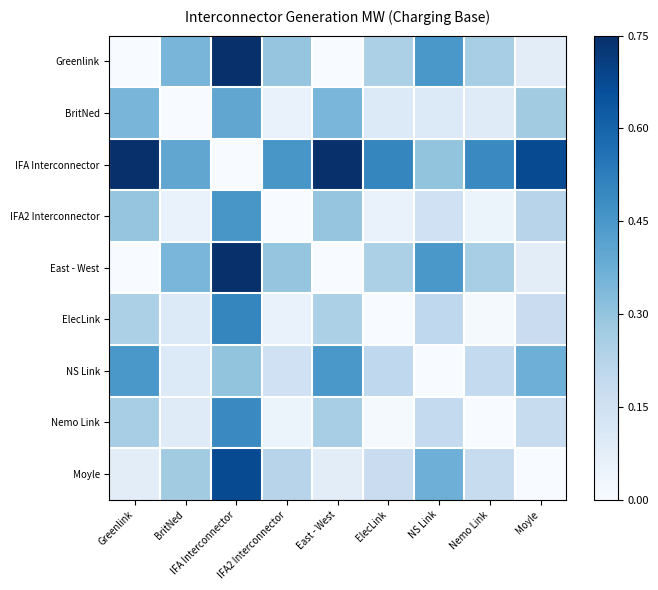

Reading left to right, what are all the values shown in this chart?

Greenlink: Greenlink=0.0	BritNed=0.3	IFA Interconnector=0.7	IFA2 Interconnector=0.3	East - West=0.0	ElecLink=0.2	NS Link=0.4	Nemo Link=0.3	Moyle=0.1
BritNed: Greenlink=0.3	BritNed=0.0	IFA Interconnector=0.4	IFA2 Interconnector=0.1	East - West=0.3	ElecLink=0.1	NS Link=0.1	Nemo Link=0.1	Moyle=0.3
IFA Interconnector: Greenlink=0.7	BritNed=0.4	IFA Interconnector=0.0	IFA2 Interconnector=0.5	East - West=0.7	ElecLink=0.5	NS Link=0.3	Nemo Link=0.5	Moyle=0.7
IFA2 Interconnector: Greenlink=0.3	BritNed=0.1	IFA Interconnector=0.5	IFA2 Interconnector=0.0	East - West=0.3	ElecLink=0.1	NS Link=0.1	Nemo Link=0.0	Moyle=0.2
East - West: Greenlink=0.0	BritNed=0.3	IFA Interconnector=0.7	IFA2 Interconnector=0.3	East - West=0.0	ElecLink=0.2	NS Link=0.4	Nemo Link=0.3	Moyle=0.1
ElecLink: Greenlink=0.2	BritNed=0.1	IFA Interconnector=0.5	IFA2 Interconnector=0.1	East - West=0.2	ElecLink=0.0	NS Link=0.2	Nemo Link=0.0	Moyle=0.2
NS Link: Greenlink=0.4	BritNed=0.1	IFA Interconnector=0.3	IFA2 Interconnector=0.1	East - West=0.4	ElecLink=0.2	NS Link=0.0	Nemo Link=0.2	Moyle=0.4
Nemo Link: Greenlink=0.3	BritNed=0.1	IFA Interconnector=0.5	IFA2 Interconnector=0.0	East - West=0.3	ElecLink=0.0	NS Link=0.2	Nemo Link=0.0	Moyle=0.2
Moyle: Greenlink=0.1	BritNed=0.3	IFA Interconnector=0.7	IFA2 Interconnector=0.2	East - West=0.1	ElecLink=0.2	NS Link=0.4	Nemo Link=0.2	Moyle=0.0